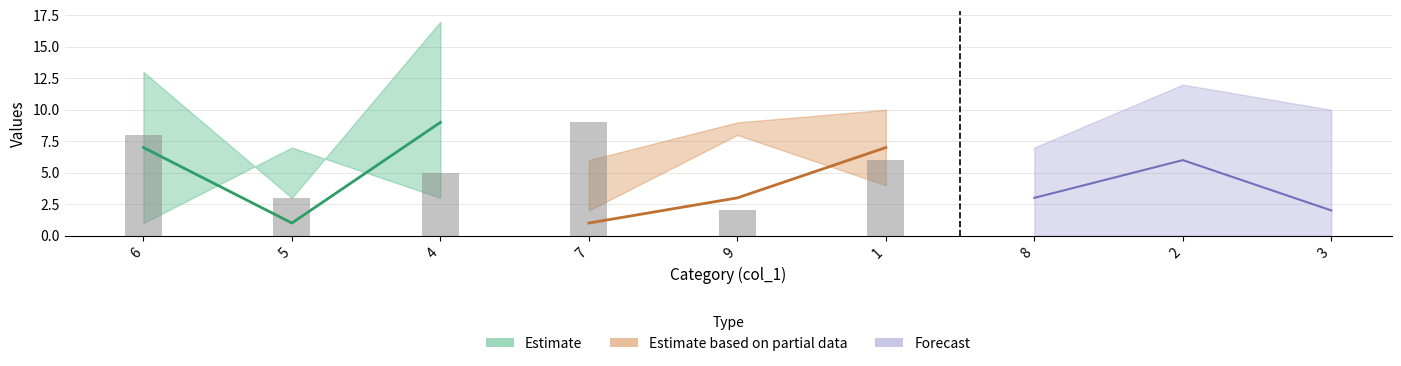

Is it true that col_8 equals 5 at 9?

False